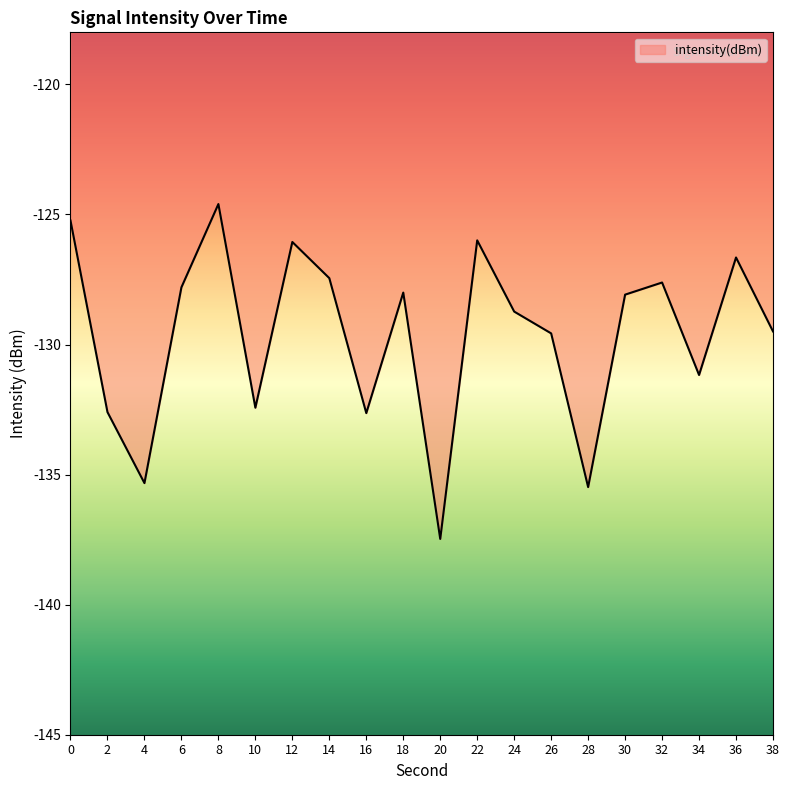

How many categories are shown in the chart?

20